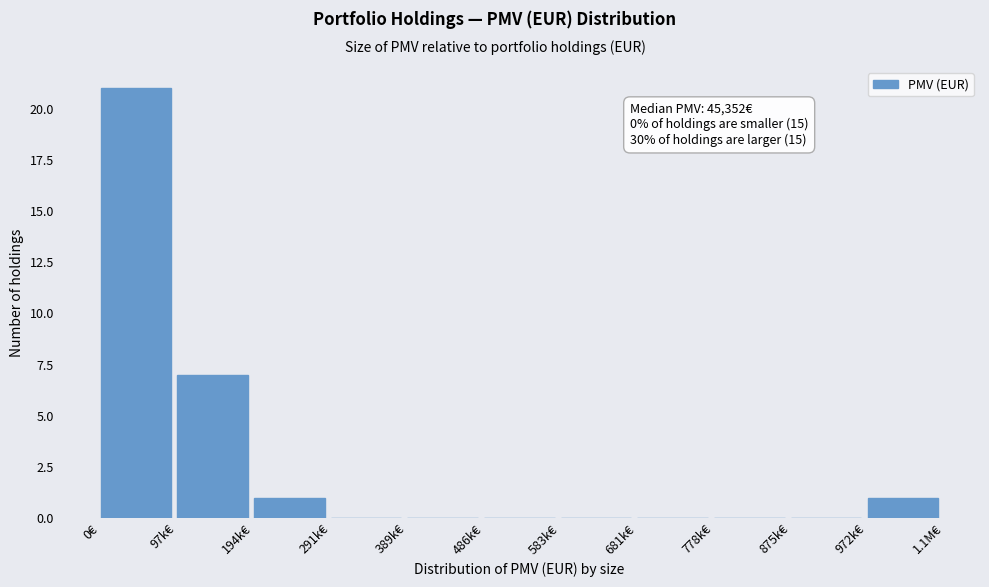

Reading left to right, list all the values displayed in this chart.

0€=21	97k€=7	194k€=1	291k€=0	389k€=0	486k€=0	583k€=0	681k€=0	778k€=0	875k€=0	972k€=1